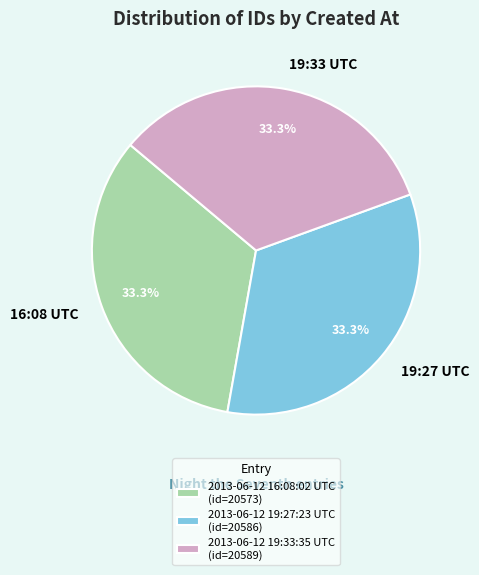

The 2013-06-12 19:27:23 UTC slice represents 44% of the pie. True or false?

False